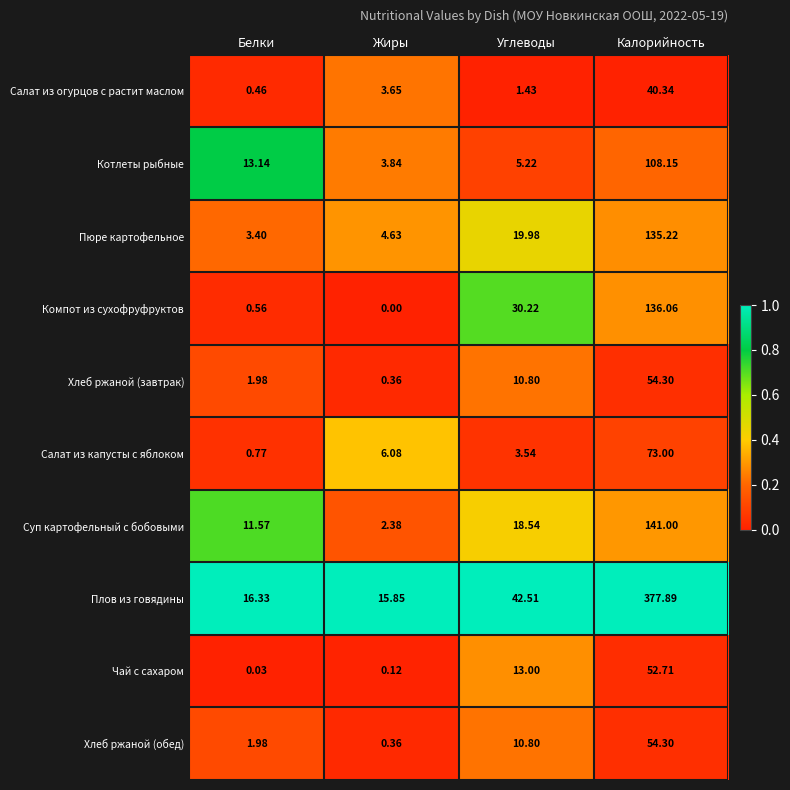

At which label does Пюре картофельное reach its peak?

Калорийность